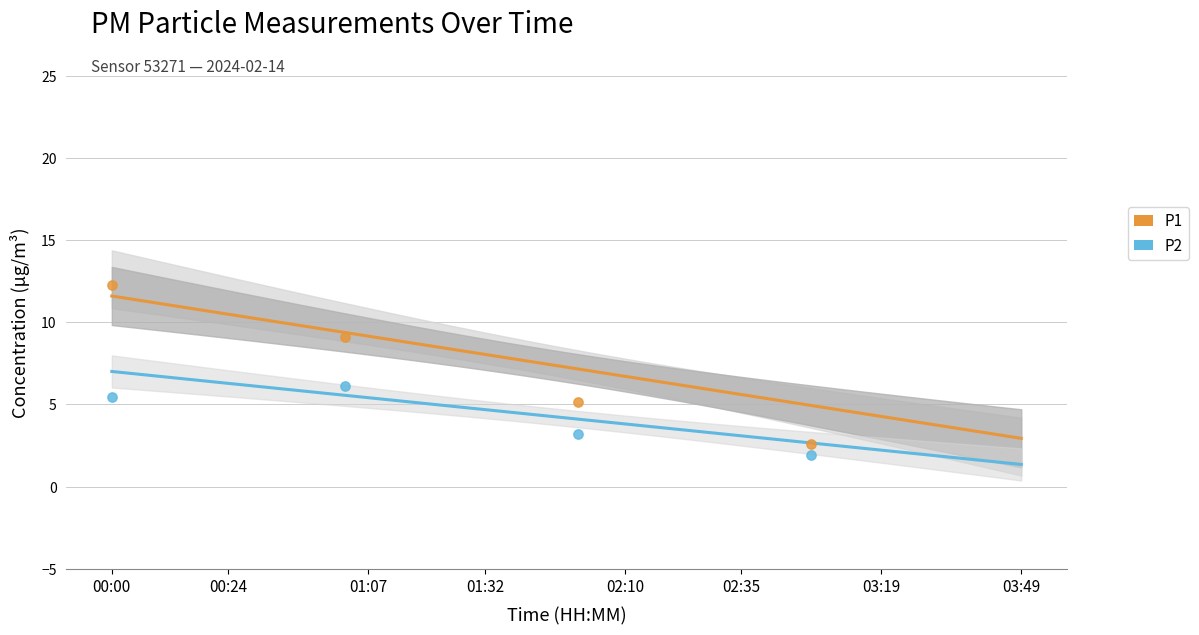

Which series reaches the minimum Y coordinate?

P2